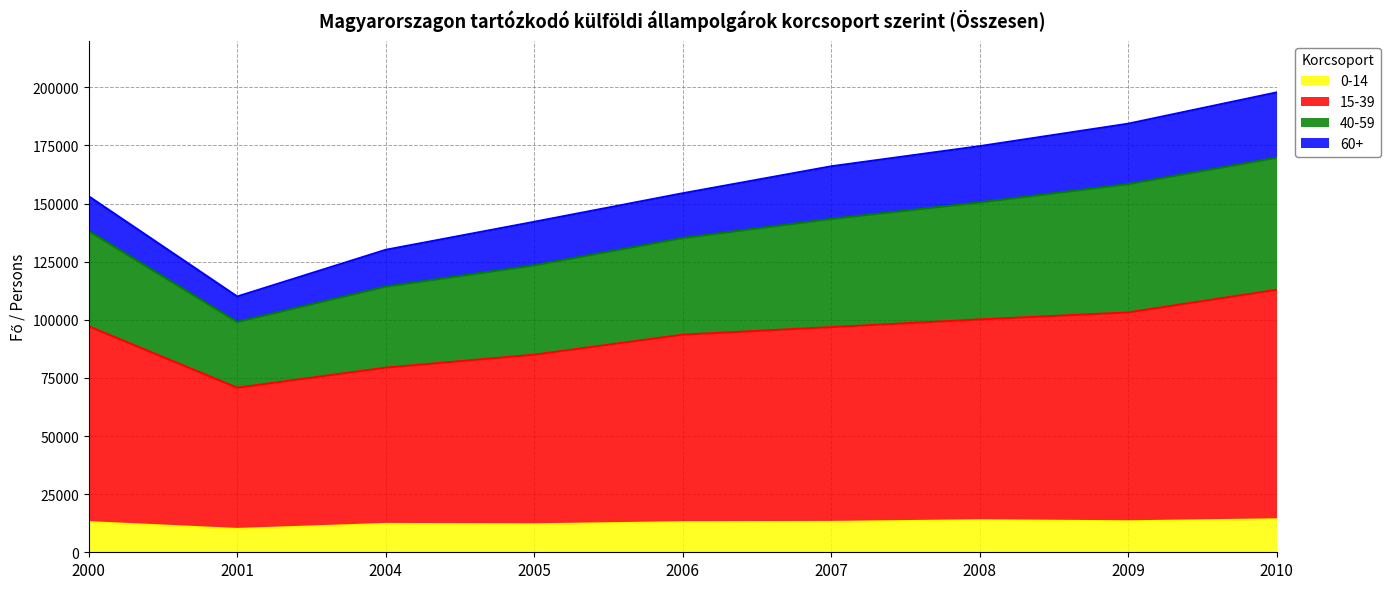

Read the 0-14 value at 2007, to the nearest 10.

13060